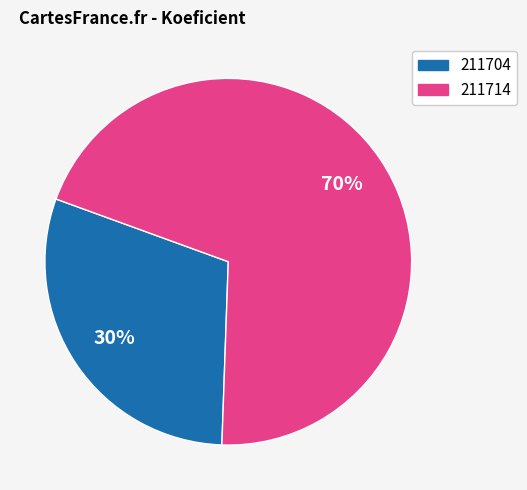

To the nearest percent, what is the difference between the largest and smallest slice percentages?

40%